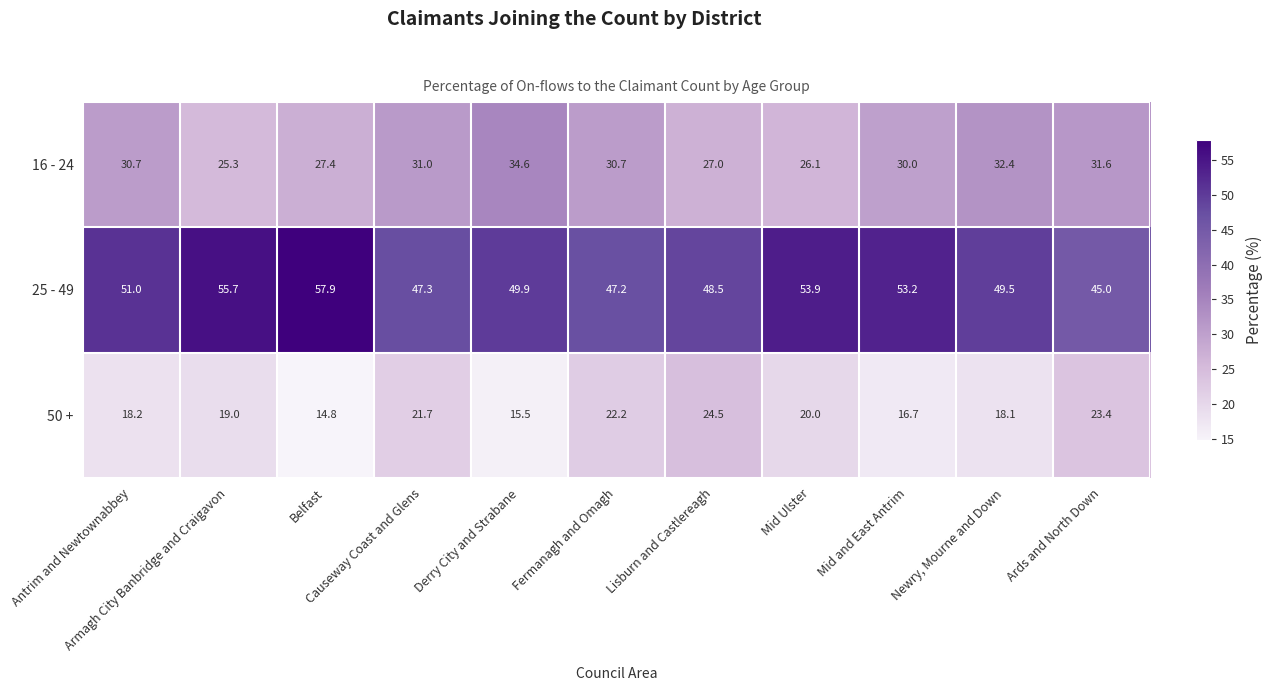

Which series has the largest range (max minus min)?

25 - 49